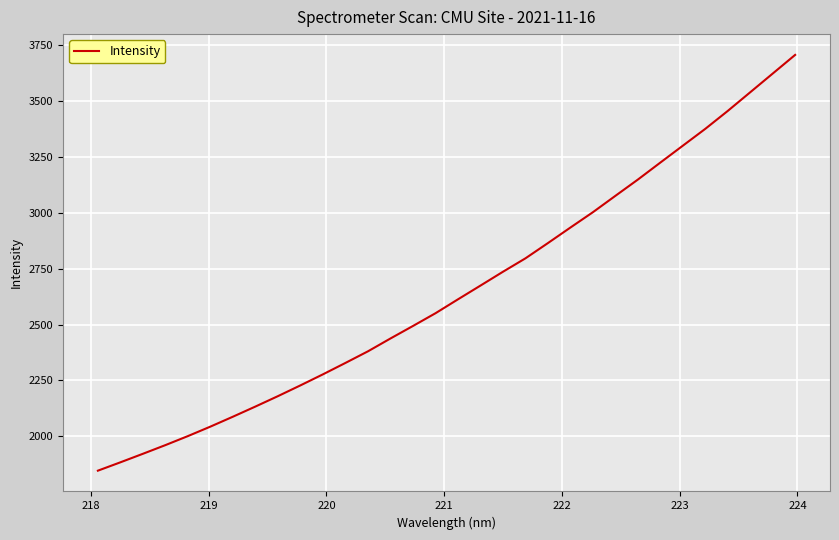

What is the smallest value displayed?

1845.9